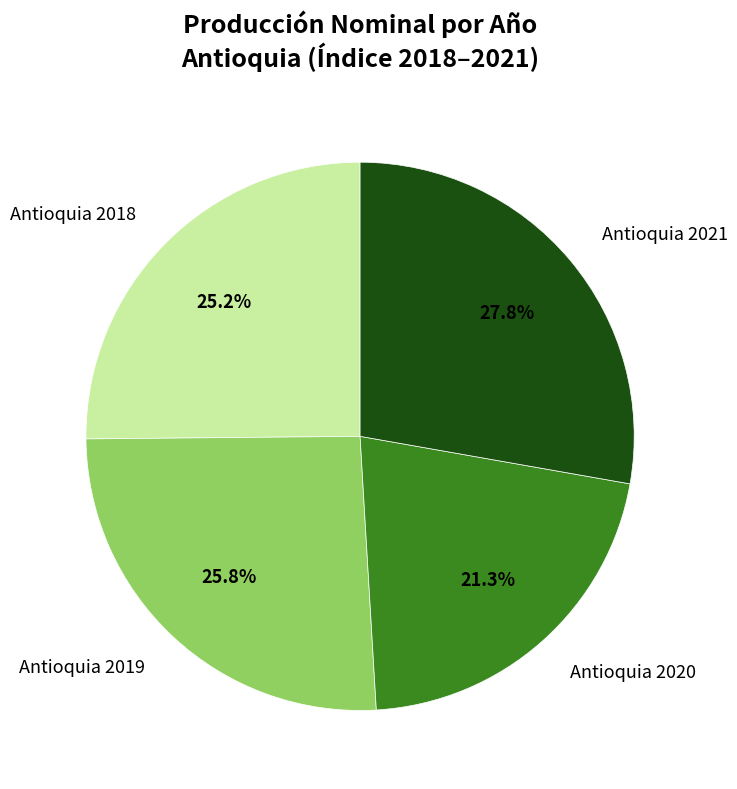

Rank the categories by value from lowest to highest.

Antioquia 2020, Antioquia 2018, Antioquia 2019, Antioquia 2021